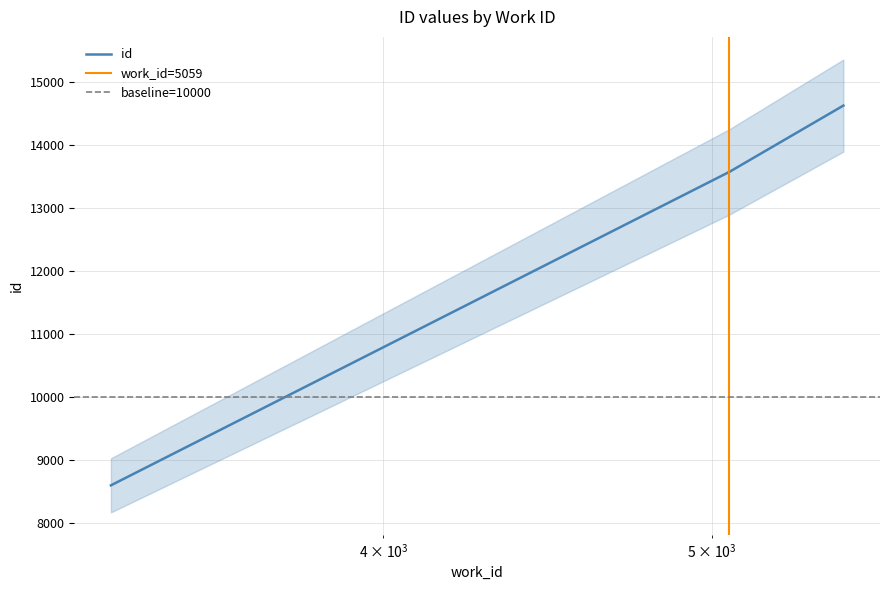

At which label does the data first exceed 13568?

5060